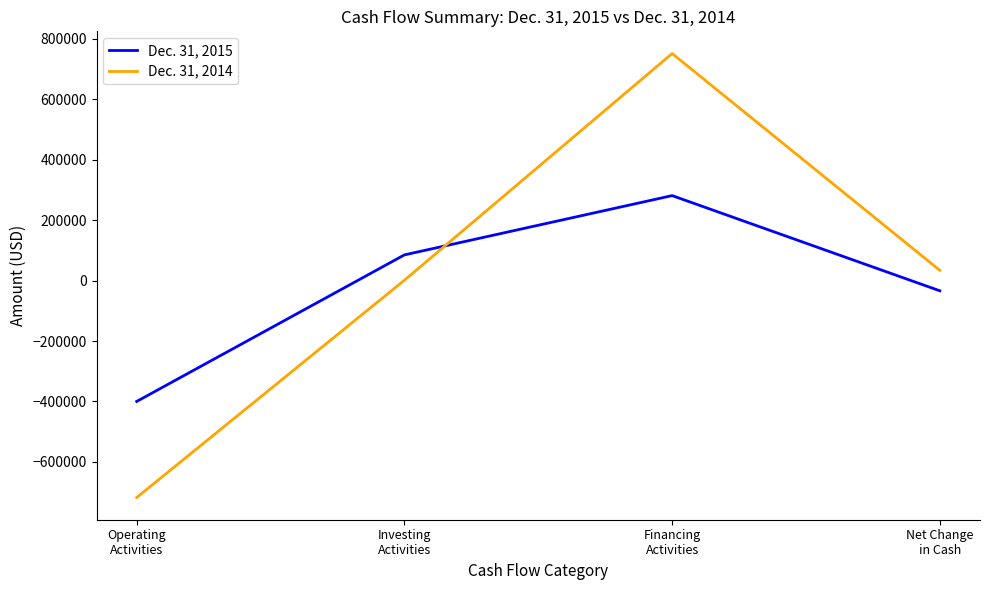

Which label corresponds to the smallest value in the chart?

Operating
Activities